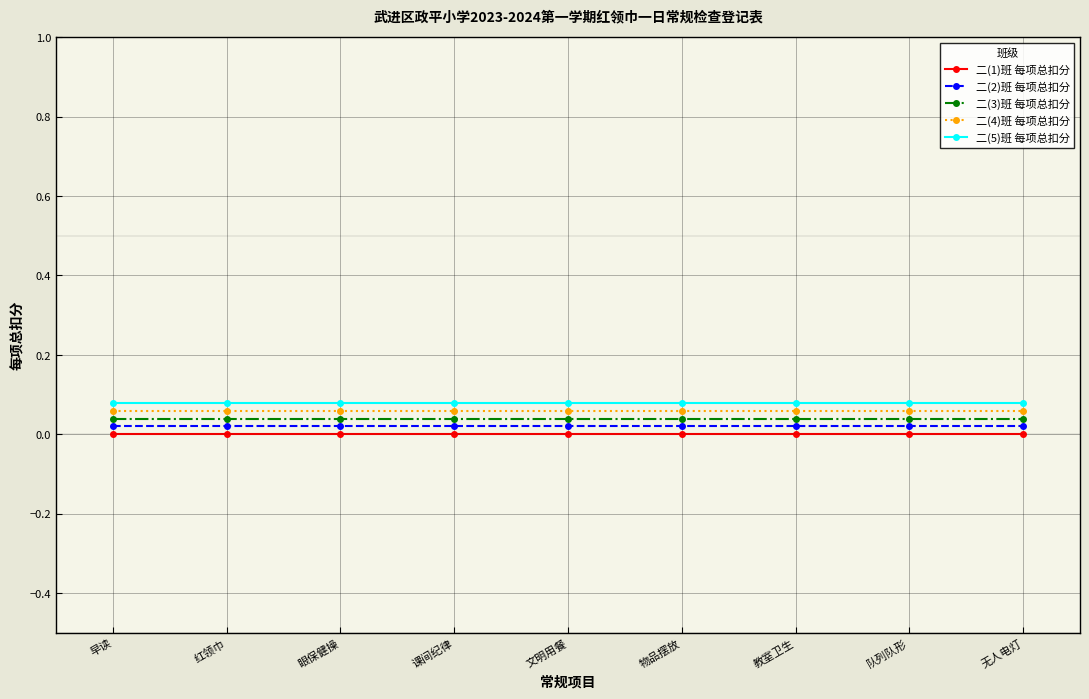

List the series in order of their overall mean, lowest first.

二(1)班 每项总扣分, 二(2)班 每项总扣分, 二(3)班 每项总扣分, 二(4)班 每项总扣分, 二(5)班 每项总扣分